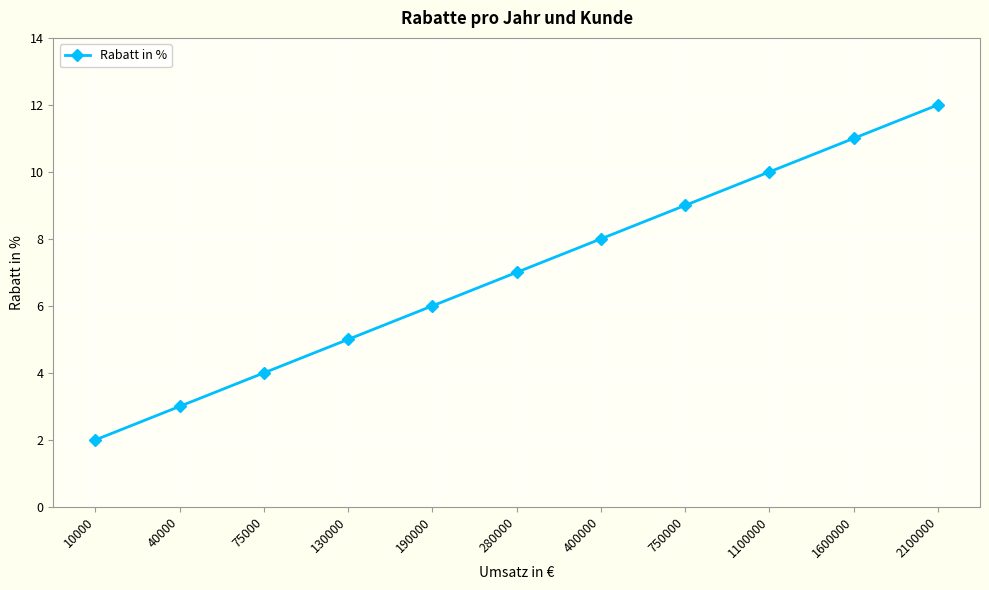

Is it true that the value at 130000 is 8?

False